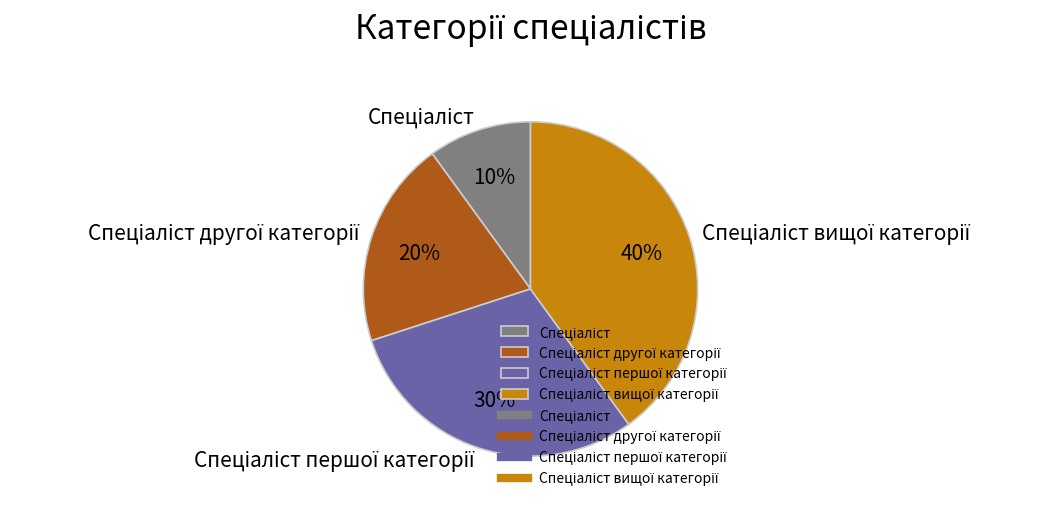

Does any single category account for the majority?

No